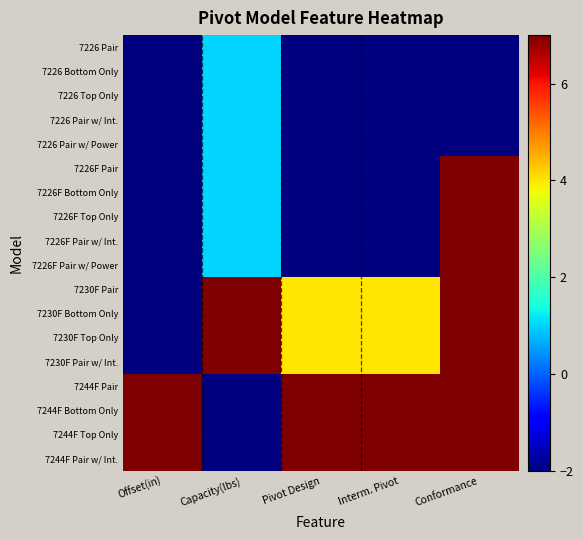

Rank the series at Interm. Pivot from highest to lowest value.

7244F Pair, 7244F Bottom Only, 7244F Top Only, 7244F Pair w/ Int., 7230F Pair, 7230F Bottom Only, 7230F Top Only, 7230F Pair w/ Int., 7226 Pair, 7226 Bottom Only, 7226 Top Only, 7226 Pair w/ Int., 7226 Pair w/ Power, 7226F Pair, 7226F Bottom Only, 7226F Top Only, 7226F Pair w/ Int., 7226F Pair w/ Power